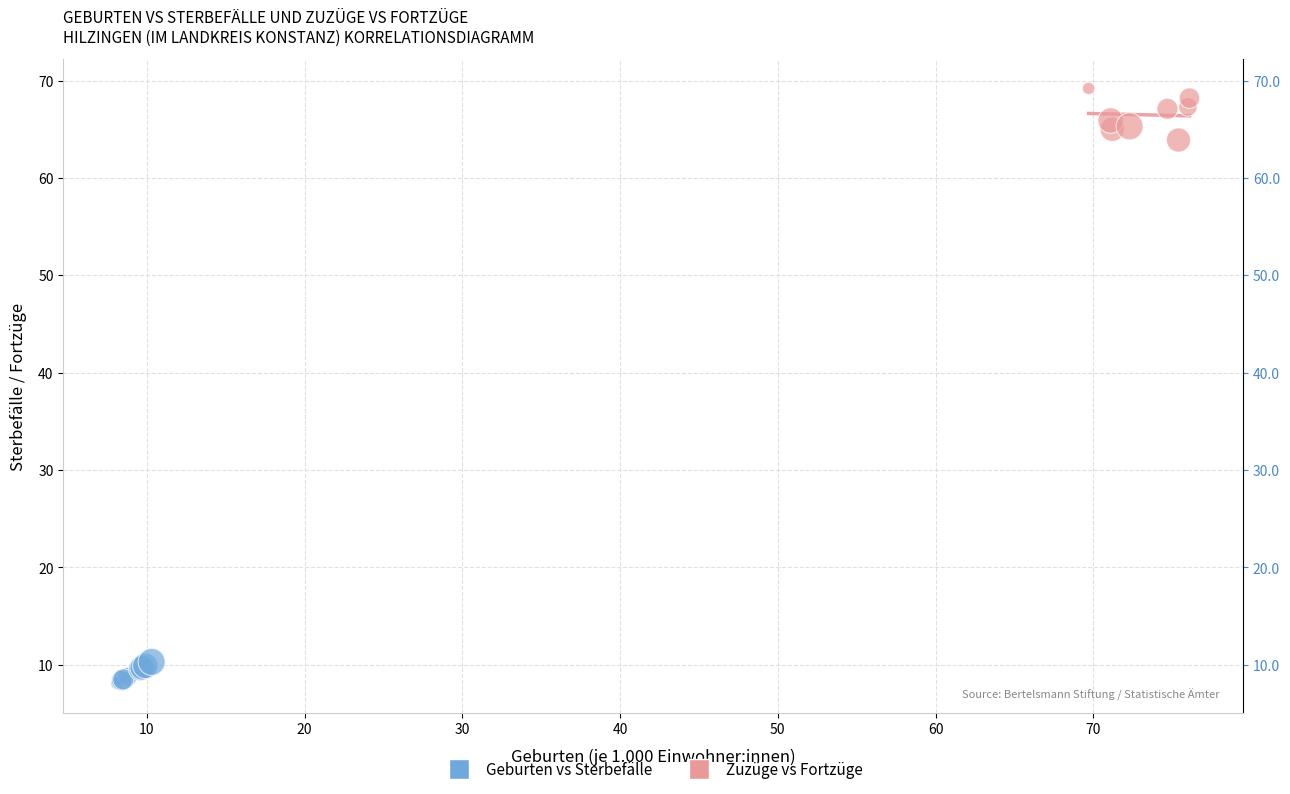

Which series contains the highest Y value?

Zuzüge vs Fortzüge